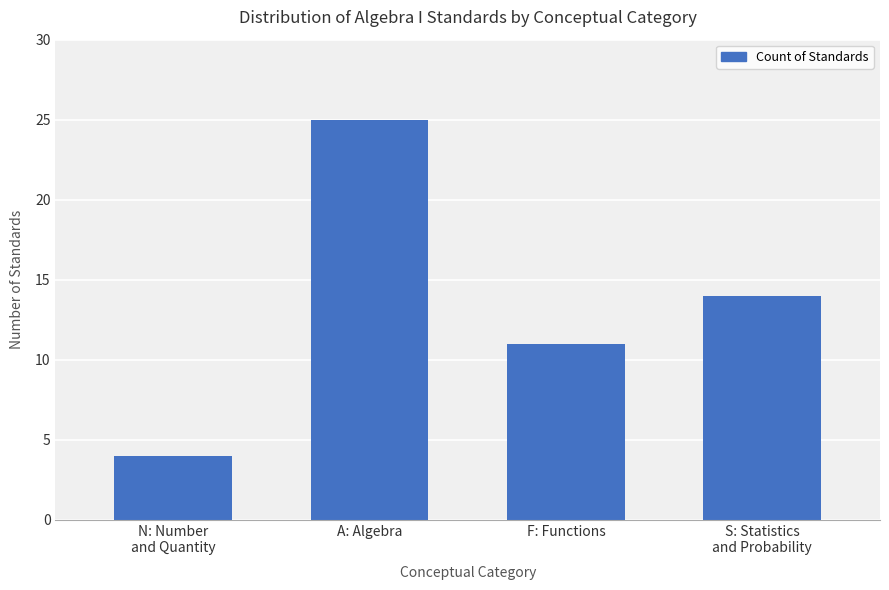

Where is the data nearest to the value 14?

S: Statistics
and Probability